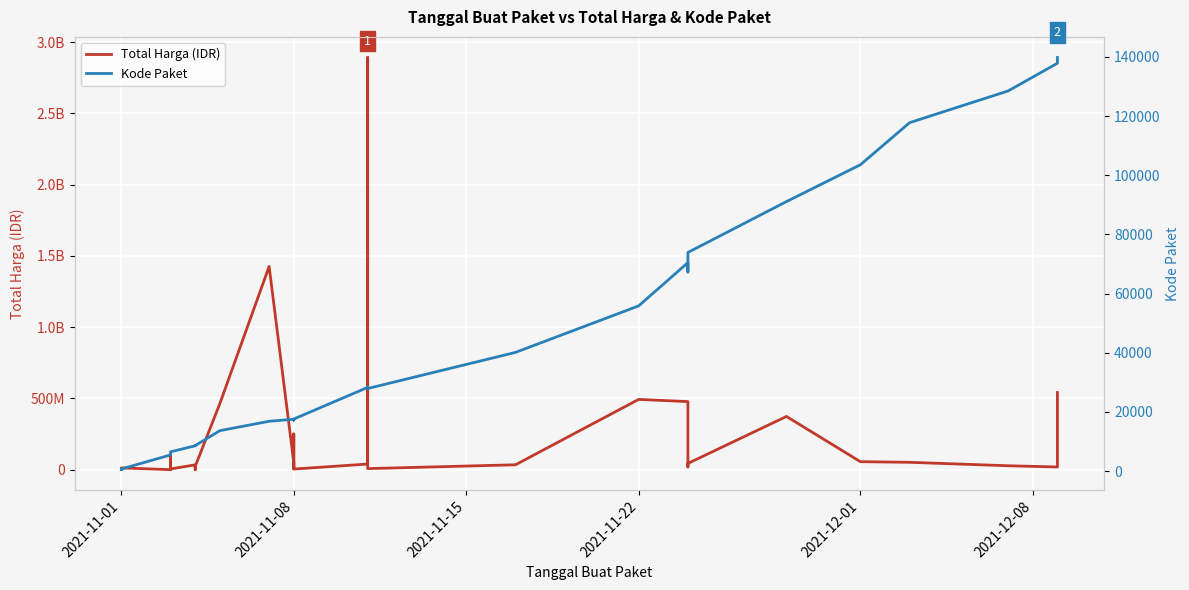

Reading right to left, transcribe all the data shown in this chart.

Total Harga (IDR): 541071000	18900000	27412000	51601000	56152800	373404000	43859200	19175000	477600000	493000000	34292000	7401240	2892122000	39440000	4350000	250350000	15513960	9180000	49730040	1425867900	464002100	23653000	577875	32441200	34000000	5129000	8742500	182000	4672200	265000	2772000	98772570	78000	12453900	333600
Kode Paket: 139817	137876	128516	117783	103541	91101	73894	67279	70453	55826	40112	27891	28425	28271	17580	17238	17283	17272	17509	16823	13652	8601	8668	8646	8530	6503	6397	6350	6300	6246	6214	5997	5449	675	464